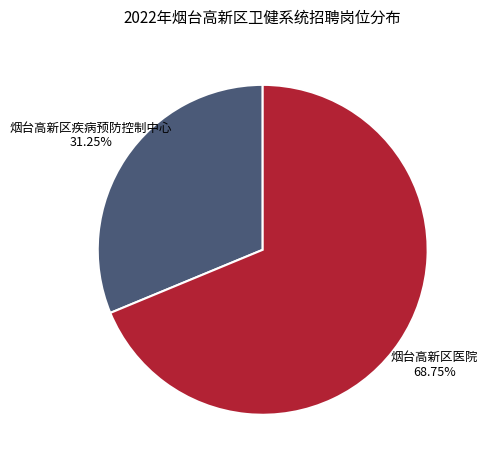

Is there any slice that represents more than half of the pie?

Yes